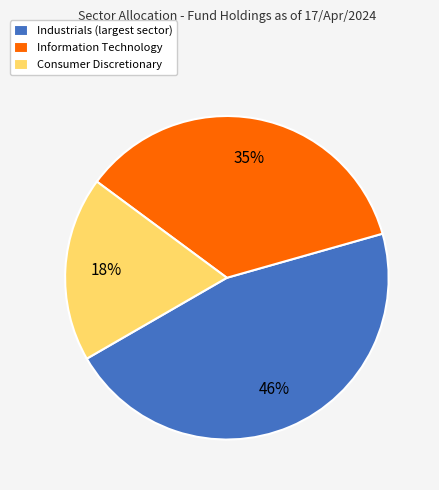

To the nearest percent, what is the difference between the largest and smallest slice percentages?

28%